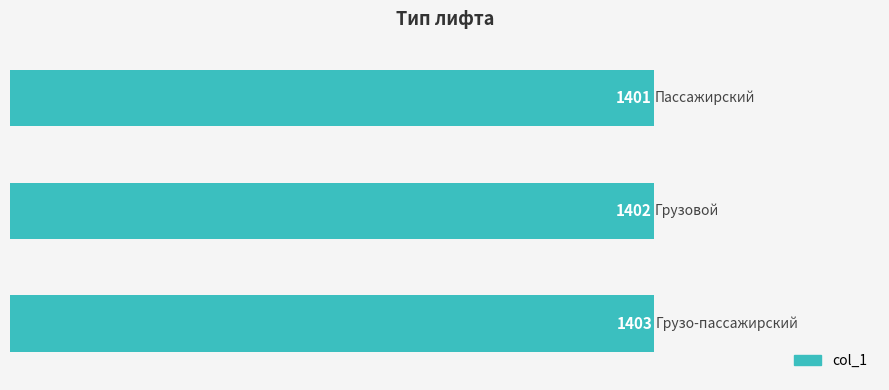

What is the minimum value shown in the chart?

1401